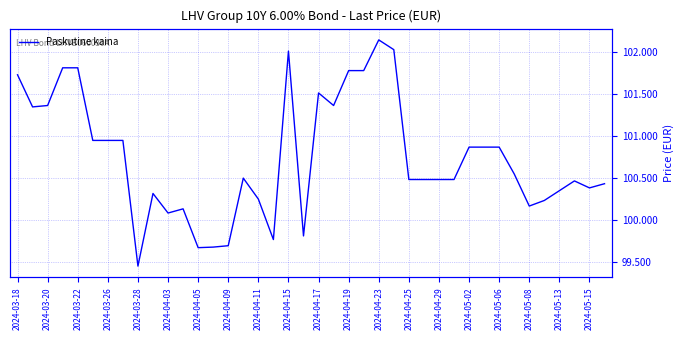

What position from the left is 2024-04-09?

15